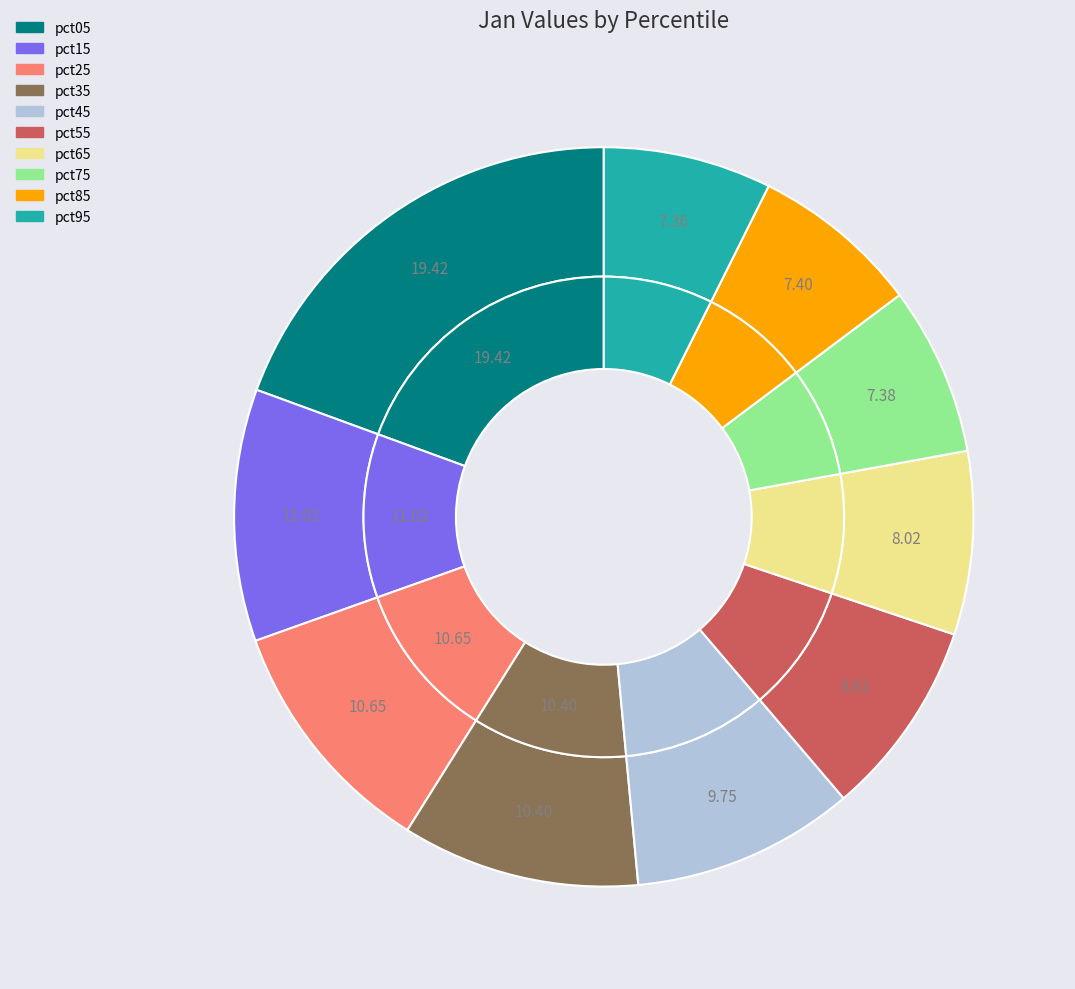

What is the largest slice in the pie chart?

pct05